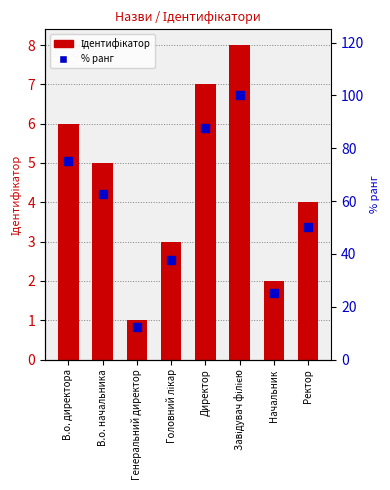

What is the label of the 5th bar from the left?

Директор